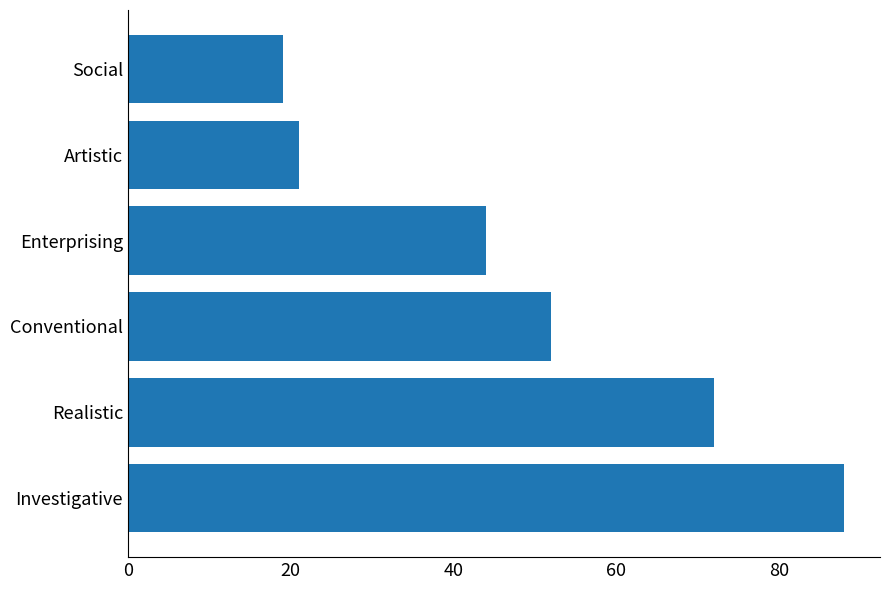

Rank the categories by value from lowest to highest.

Social, Artistic, Enterprising, Conventional, Realistic, Investigative